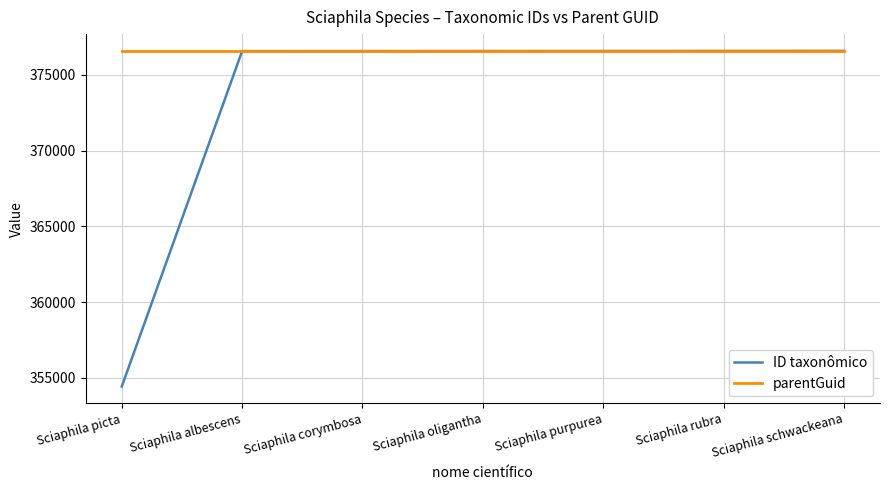

What are all the series names shown in the legend?

ID taxonômico, parentGuid